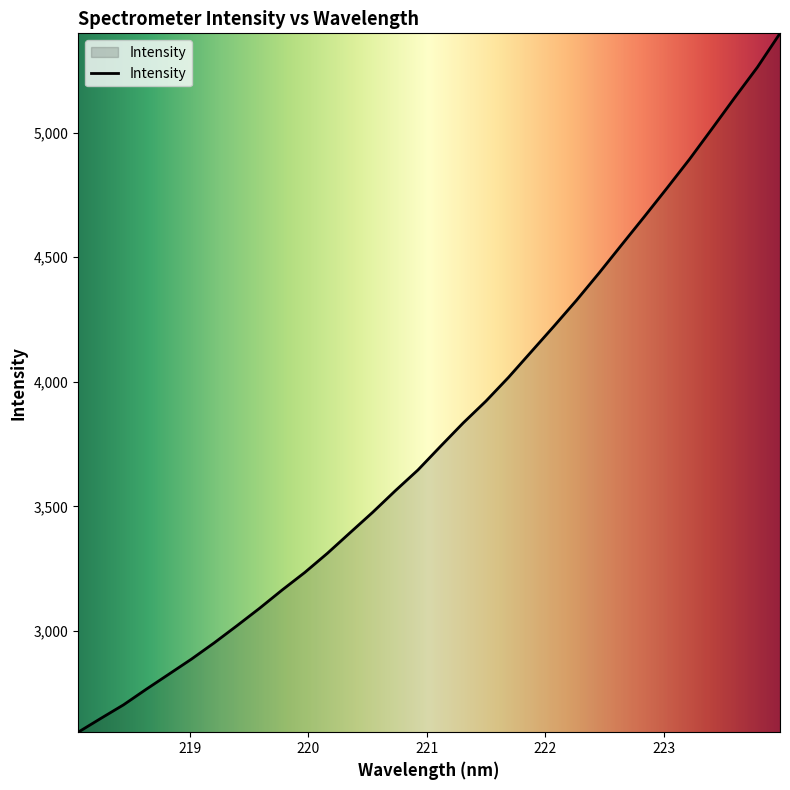

What is the difference between the maximum and minimum values?

2804.9